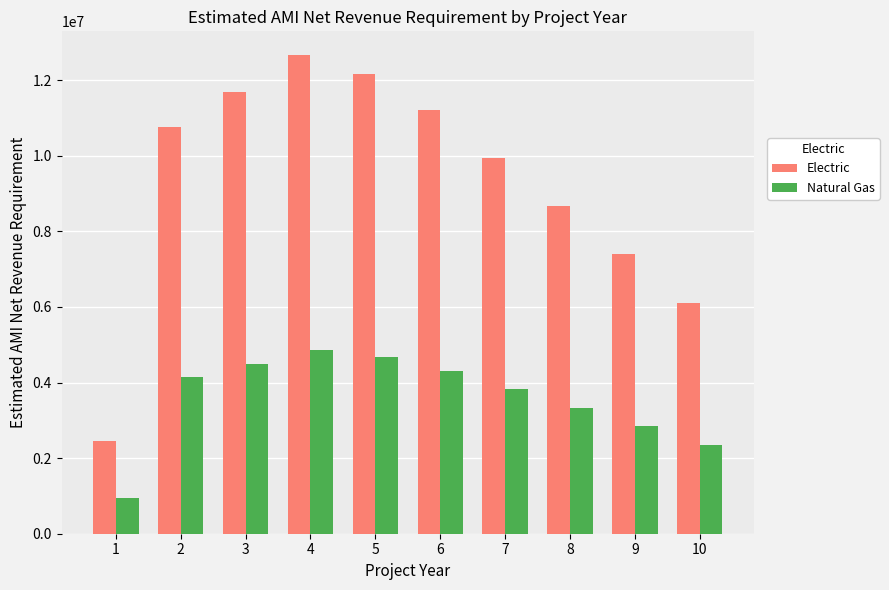

What is the smallest value displayed?

944664.0